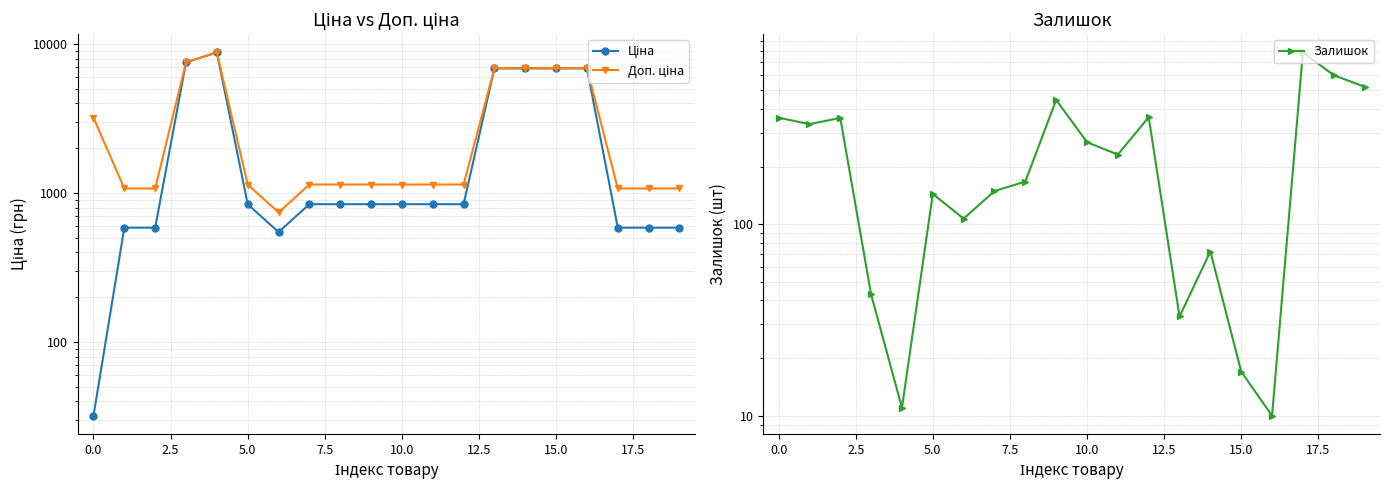

At which category does the chart reach its minimum across all series?

16